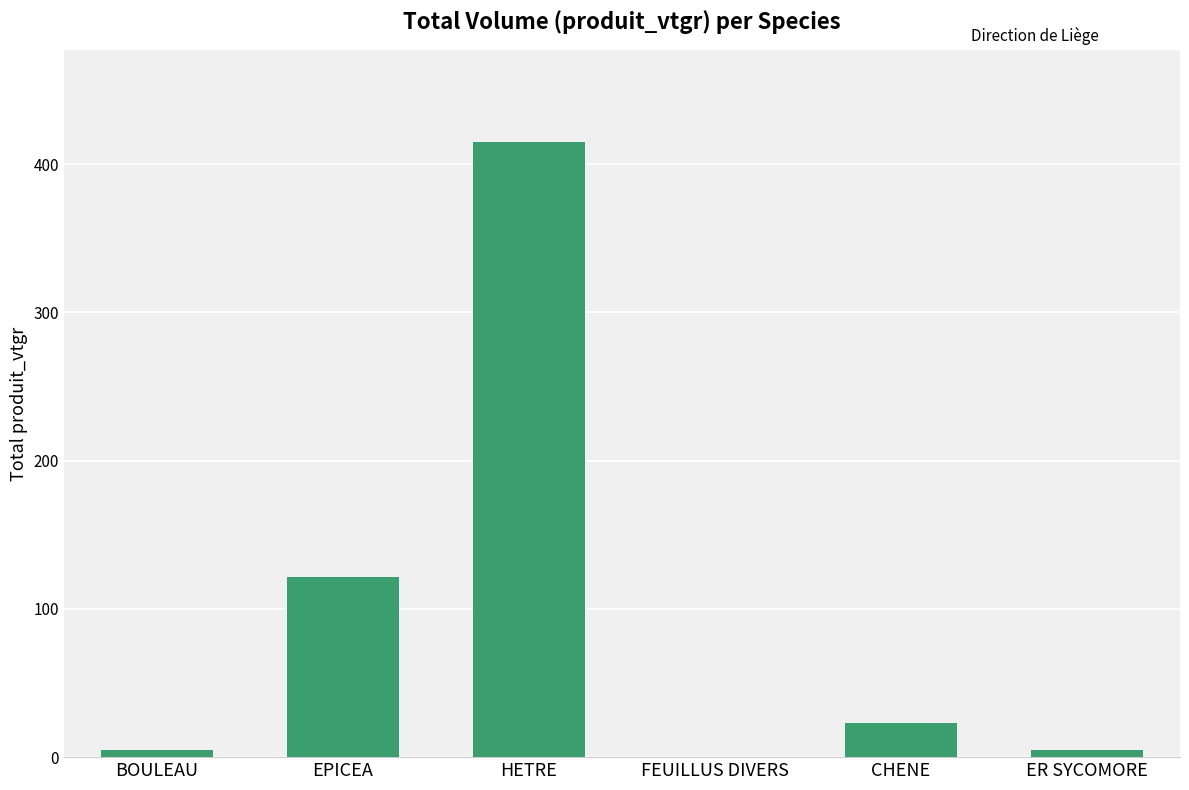

What is the sum of all values?

569.3